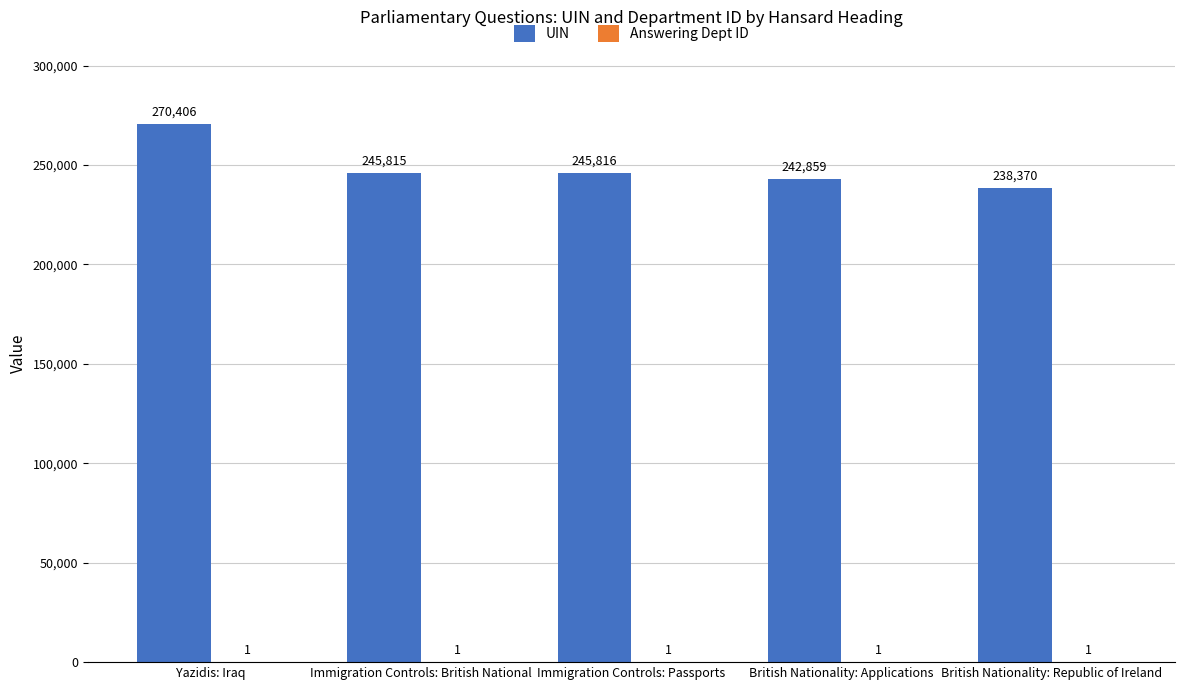

What is the total value across all series at Immigration Controls: Passports?

245817